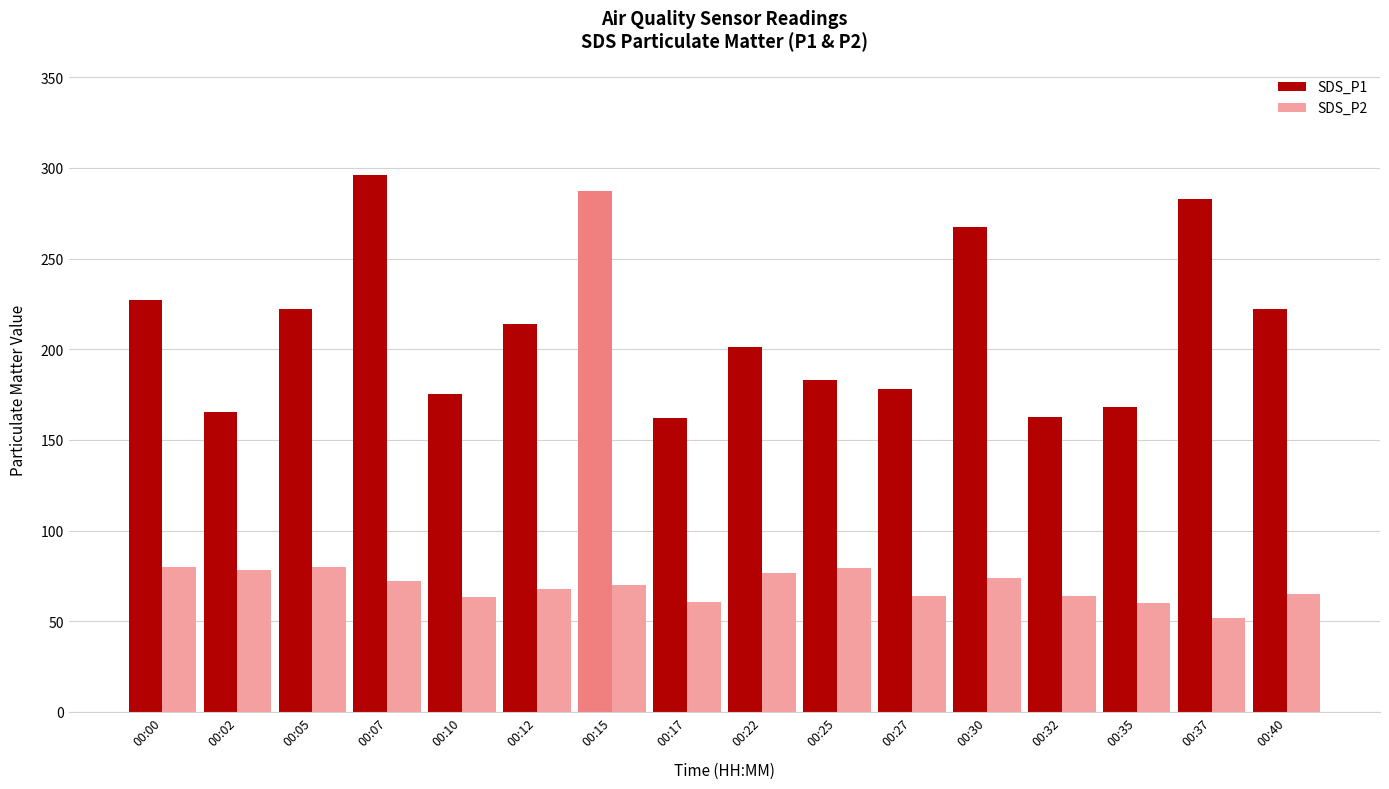

Where does the SDS_P2 series first go above 70?

00:00